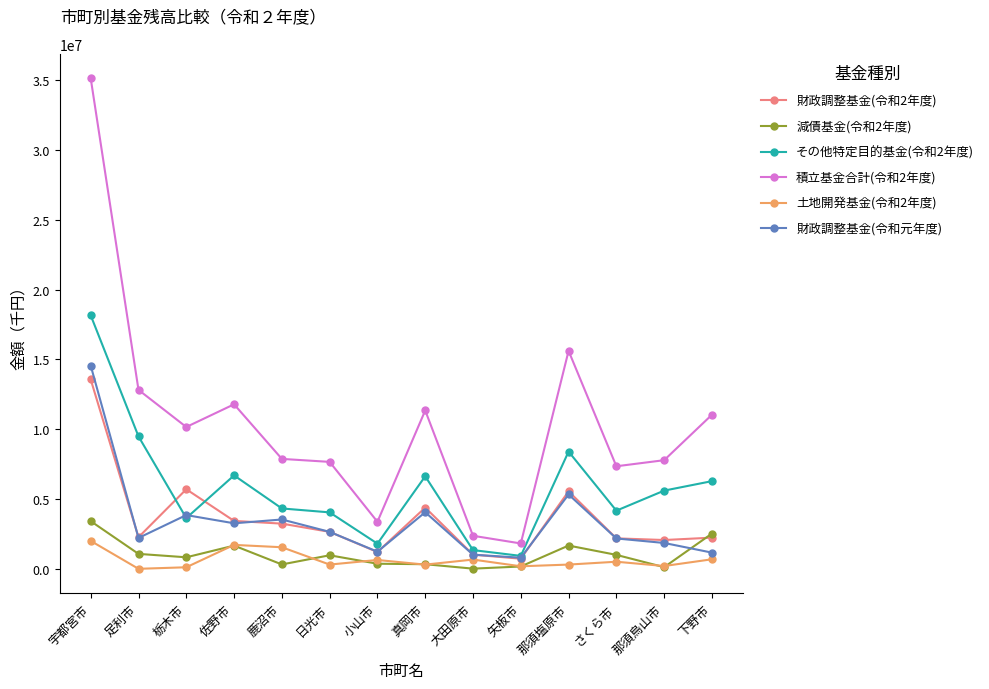

How many data points does each series have?

14